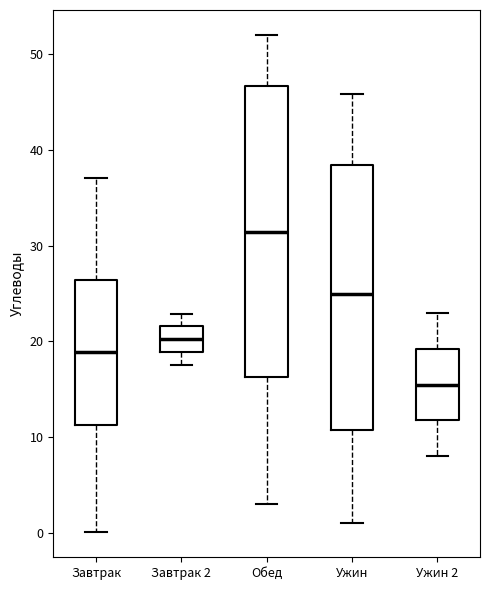

Which box is the tallest, from its lower edge to its upper edge?

Обед